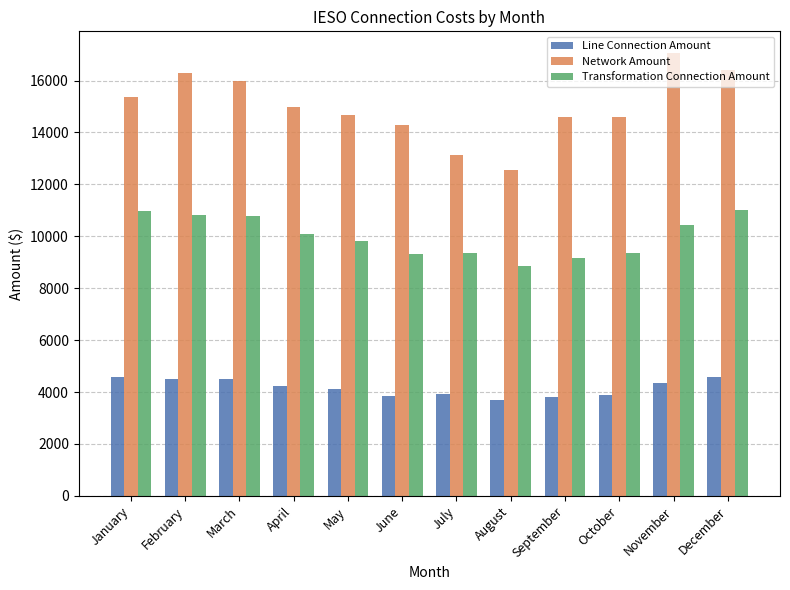

Does the chart contain any negative values?

No